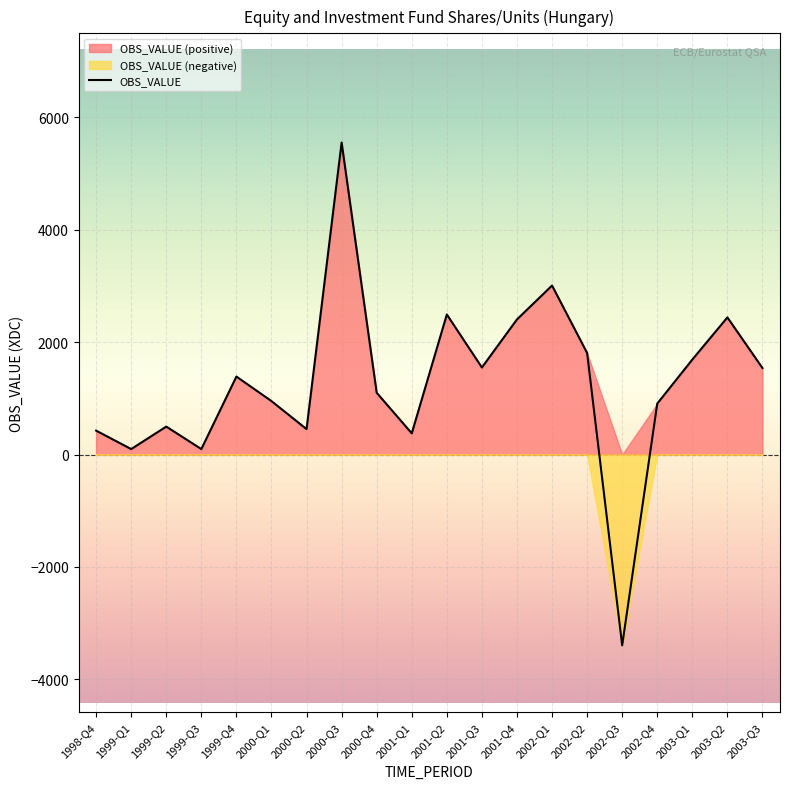

How many points are lower than both their immediate neighbors (excluding endpoints)?

6